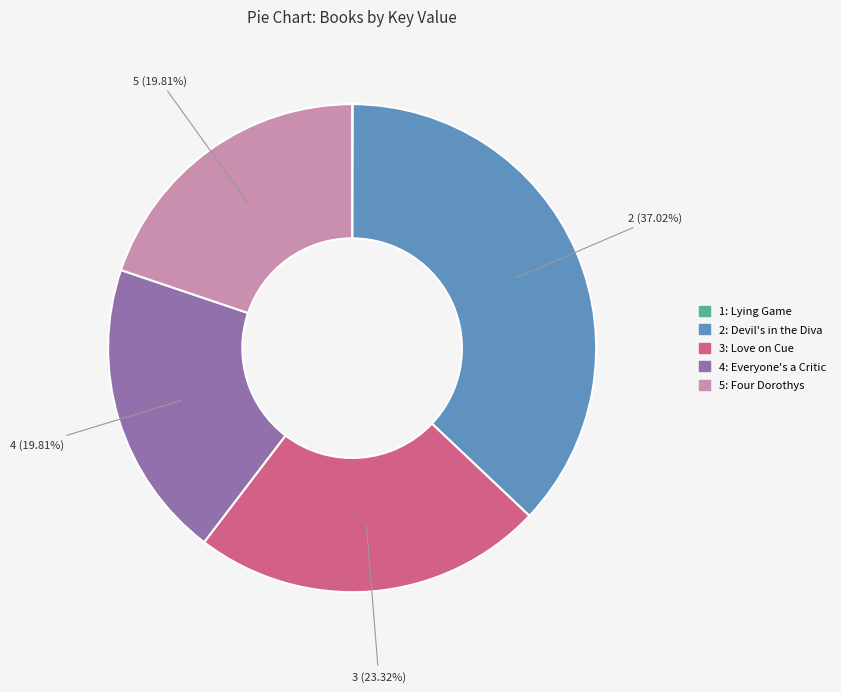

To the nearest percent, what is the average slice percentage?

20%